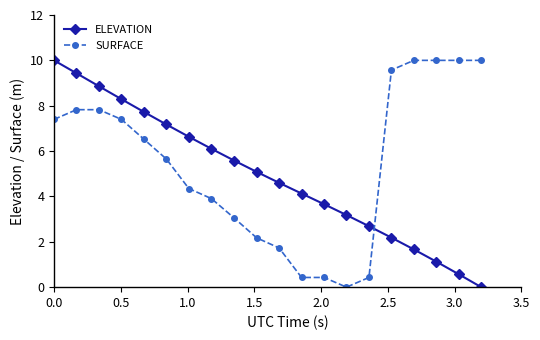

How many categories are shown in the chart?

20